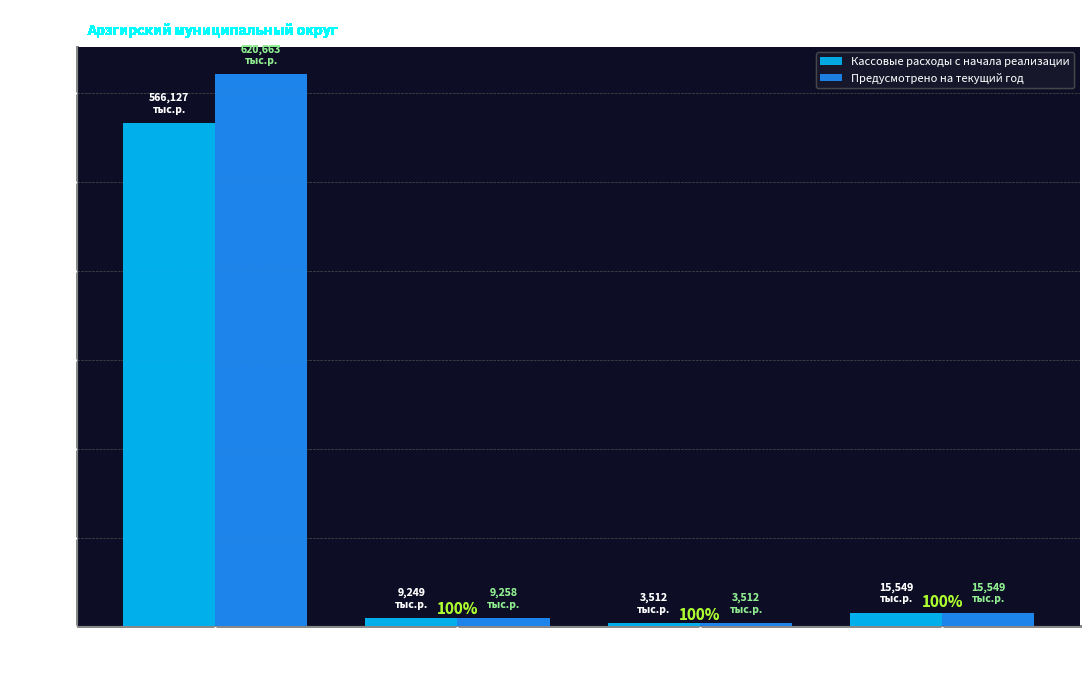

What are all the series names shown in the legend?

Кассовые расходы с начала реализации, Предусмотрено на текущий год